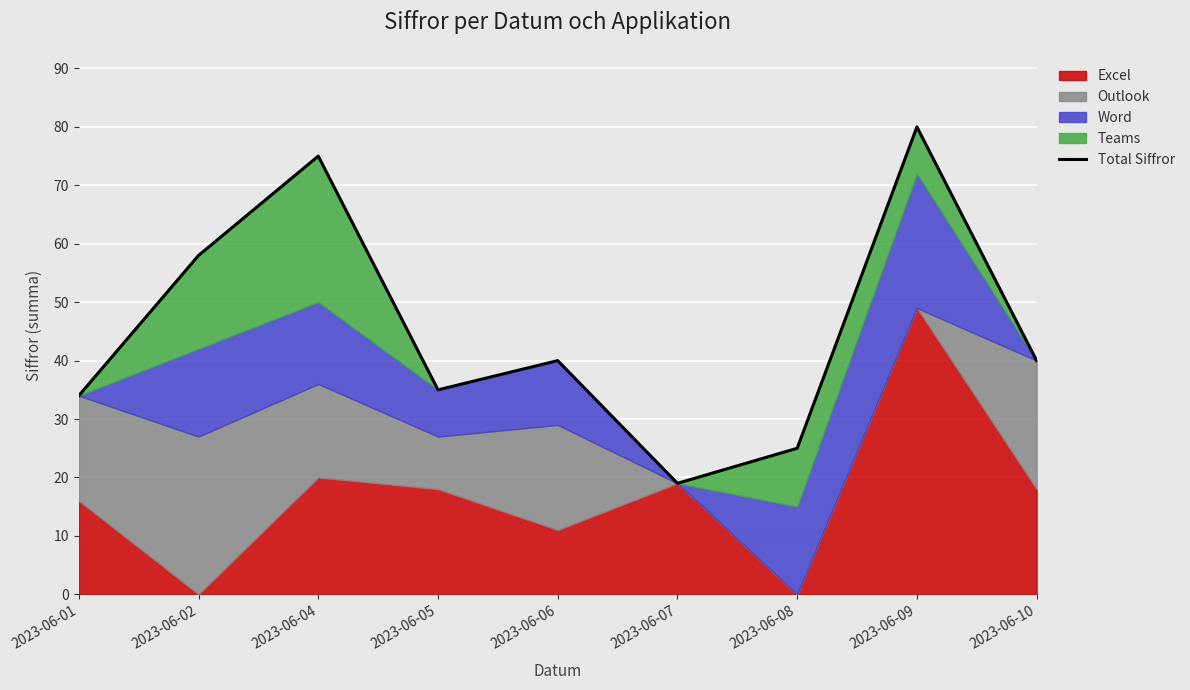

Approximately how many times larger is the value at 2023-06-01 compared to 2023-06-04?

0.5